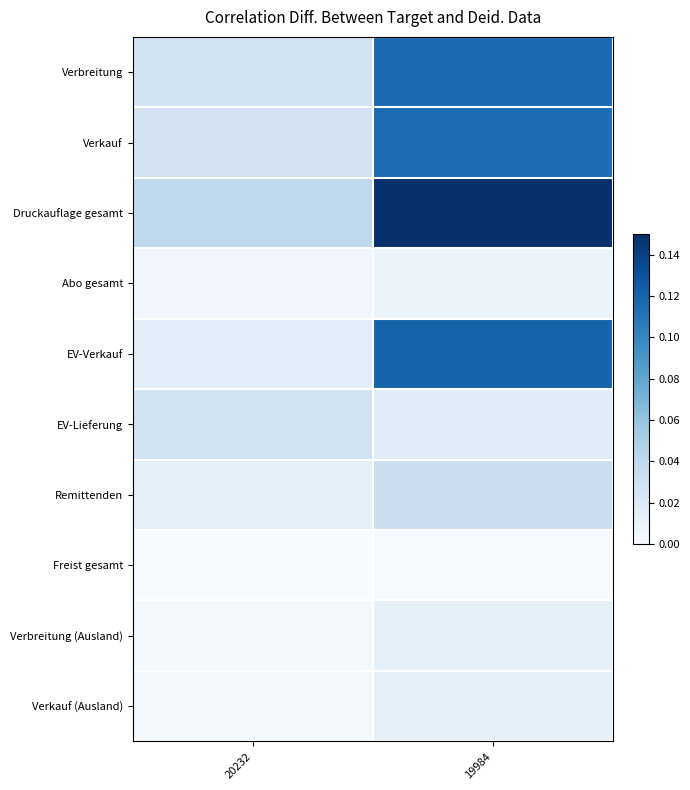

Which series has the largest range (max minus min)?

Druckauflage gesamt